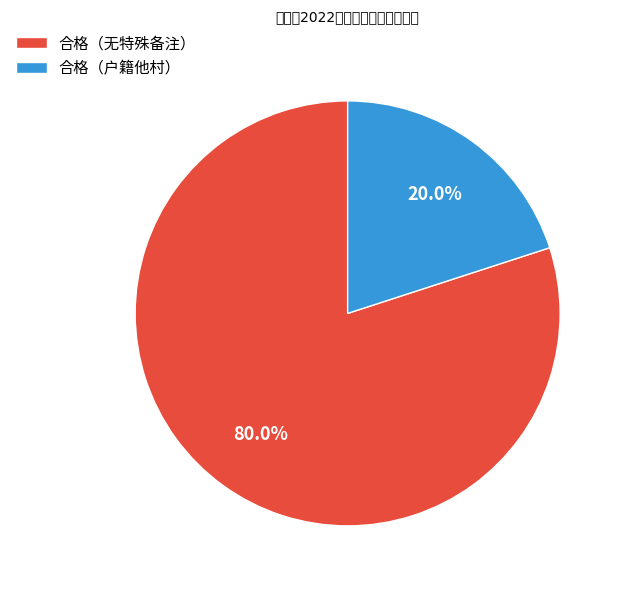

How many segments does this pie chart have?

2